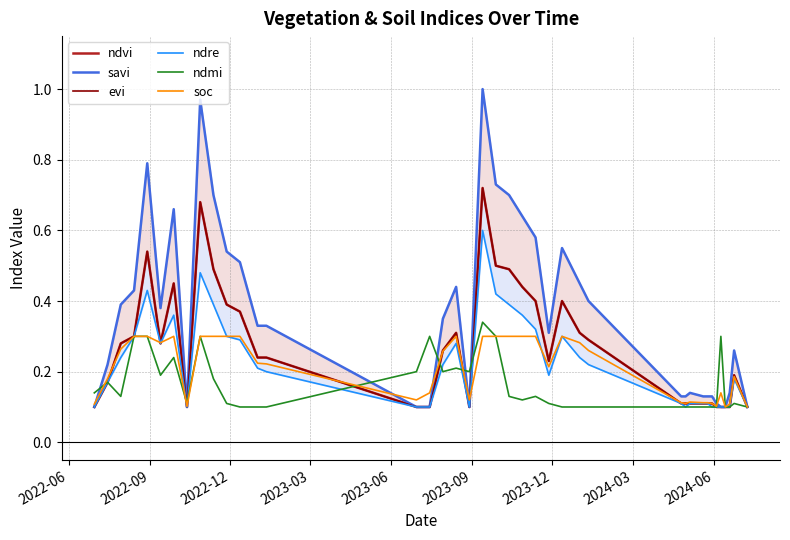

Count the soc values in the range 0 to 1.

40